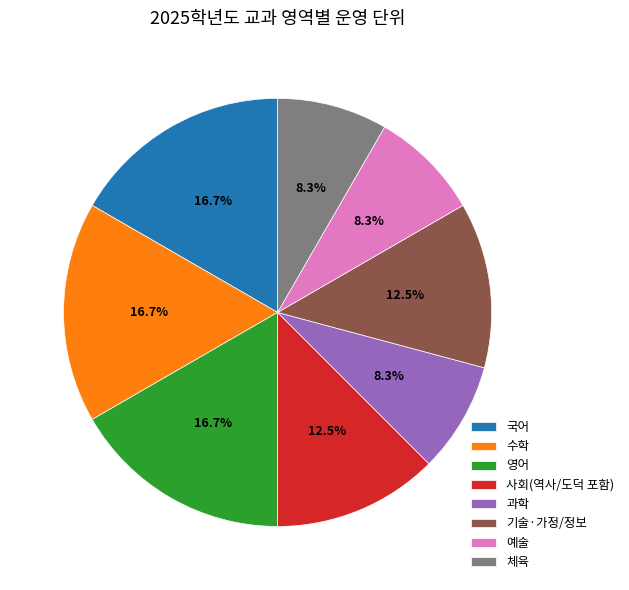

Combined, what portion of the pie is 수학 and 사회(역사/도덕 포함)?

29.2%